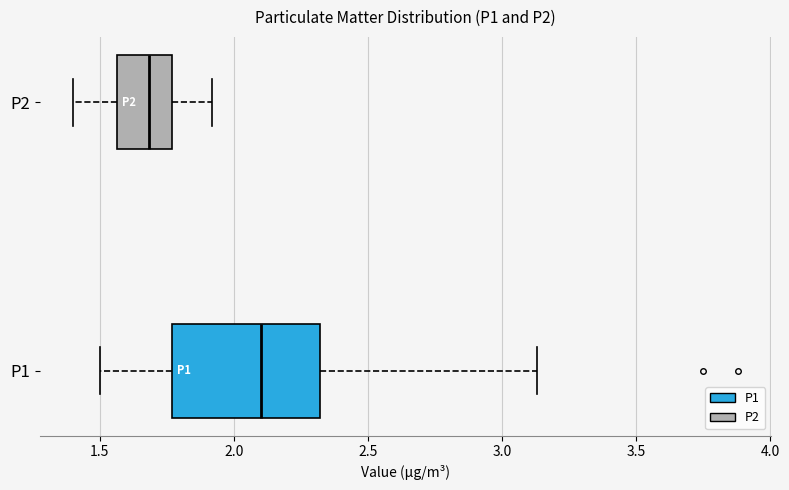

Which box has the furthest to the left median line?

P2